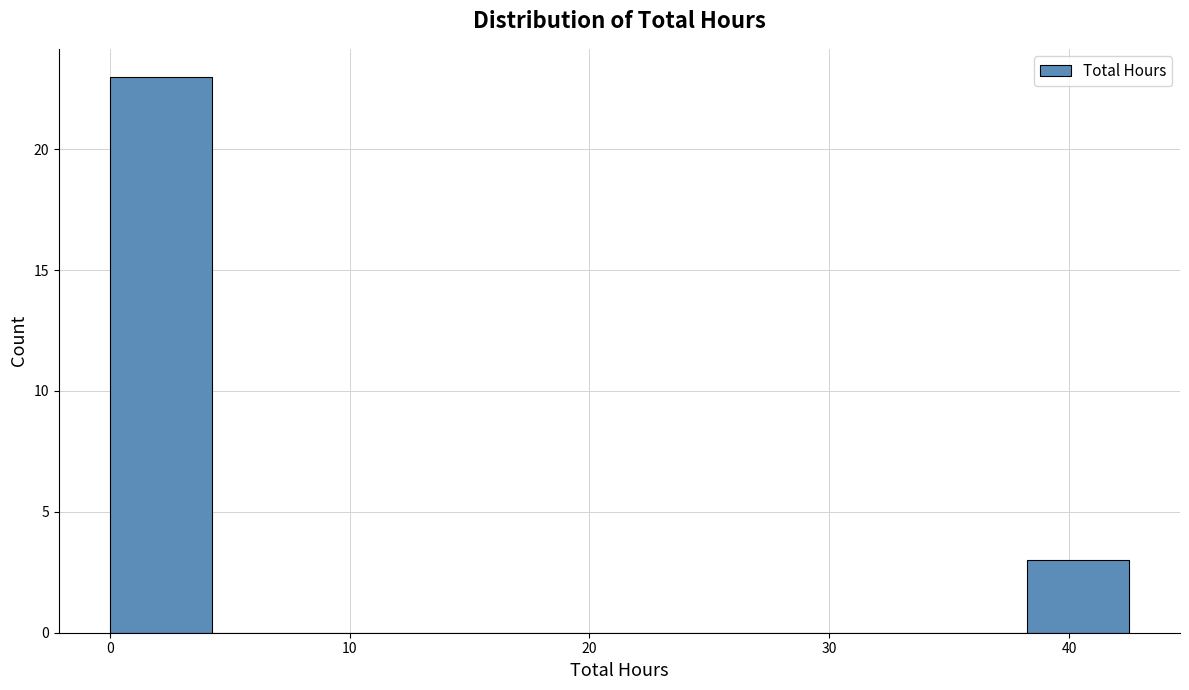

Reading left to right, list every bar in this chart as the range it spans on the x-axis followed by its height. Neither the bar edges nor the heights are printed on the chart, so give them approximately, as read against the axes.

0 to 4: 23
4 to 9: 0
9 to 13: 0
13 to 17: 0
17 to 21: 0
21 to 26: 0
26 to 30: 0
30 to 34: 0
34 to 38: 0
38 to 43: 3